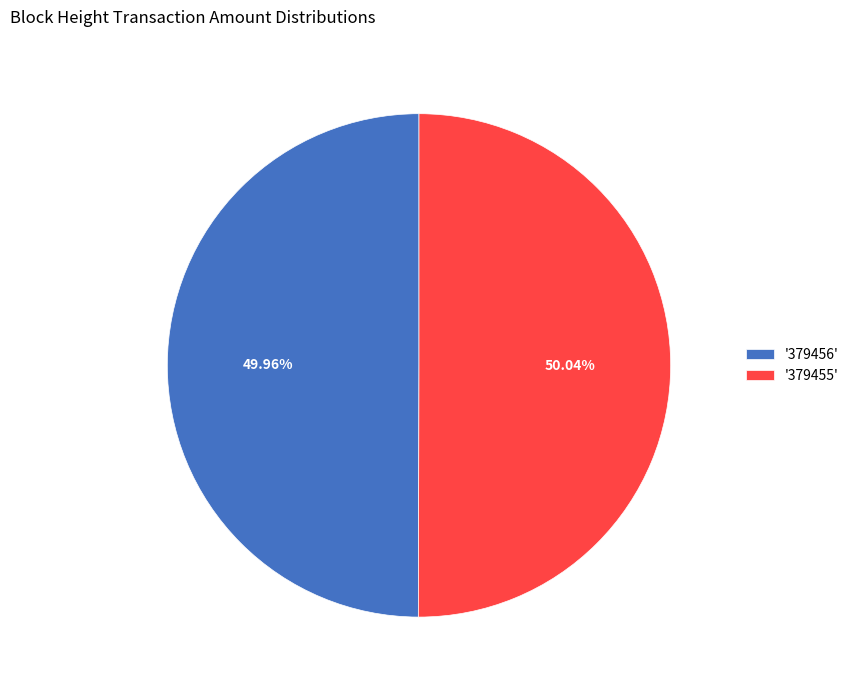

What is the ratio of the value at '379456' to the value at '379455'?

1.0